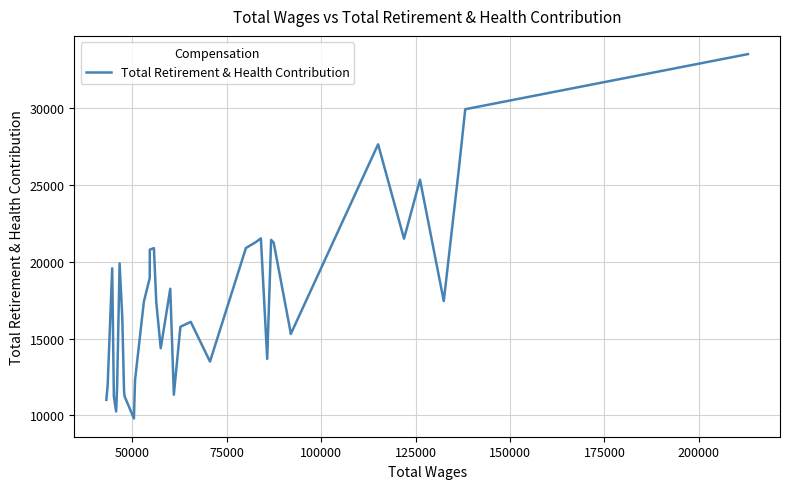

What is the minimum value shown in the chart?

9801